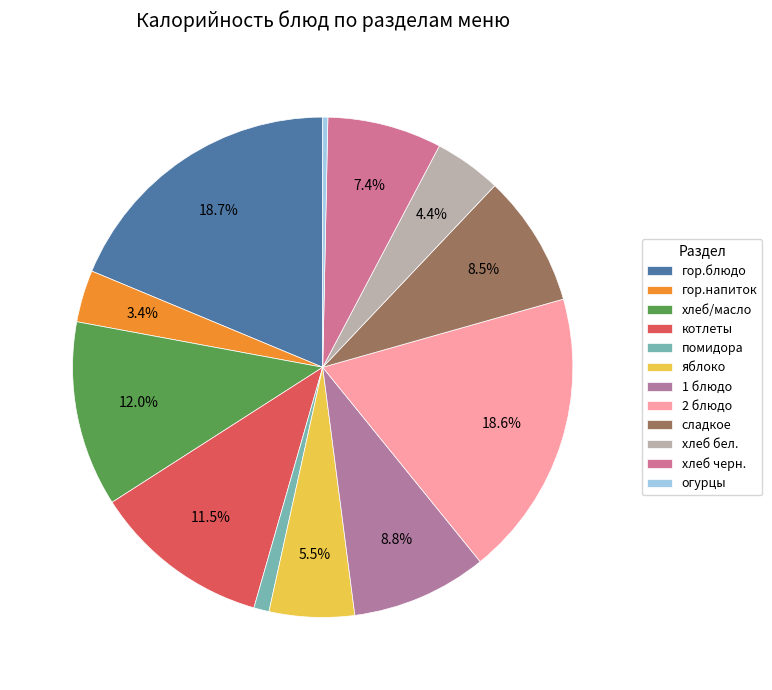

Is the sum of хлеб черн. and котлеты greater than half?

No